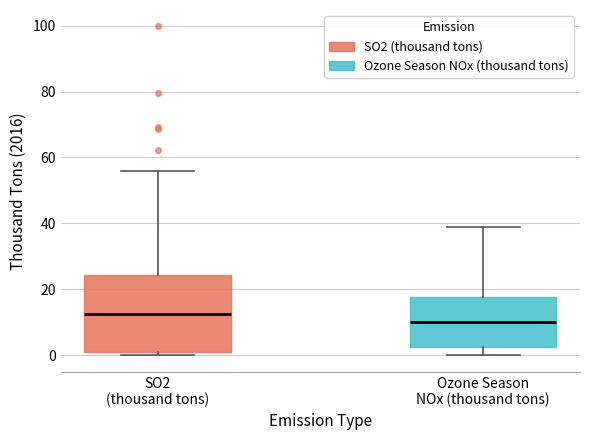

Where does the upper whisker of the box for SO2 (thousand tons) end on the y-axis? The values are not printed on the chart, so give them approximately, as read against the axis.

56